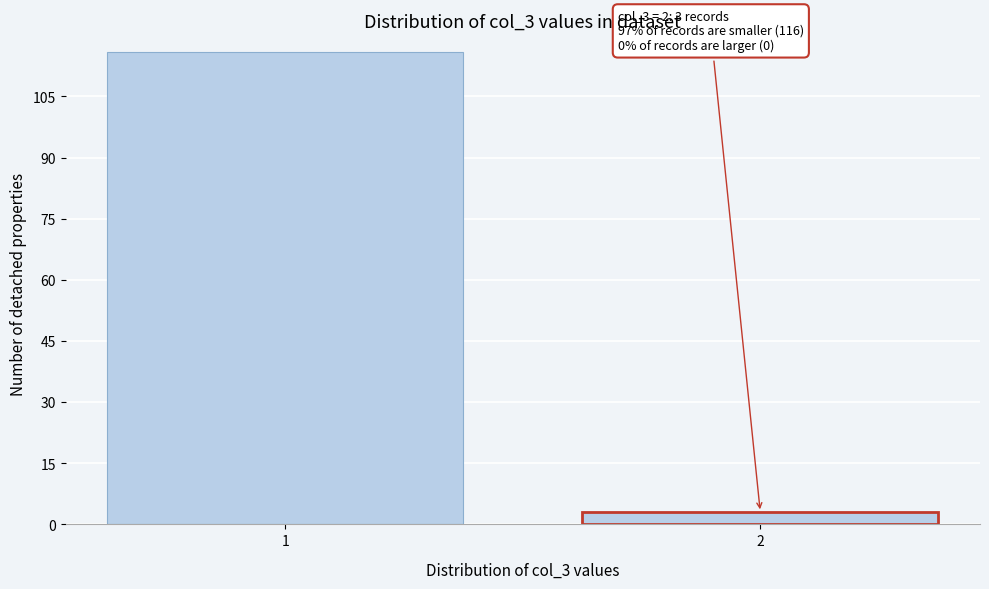

Reading left to right, extract all data points from this chart.

1=116	2=3